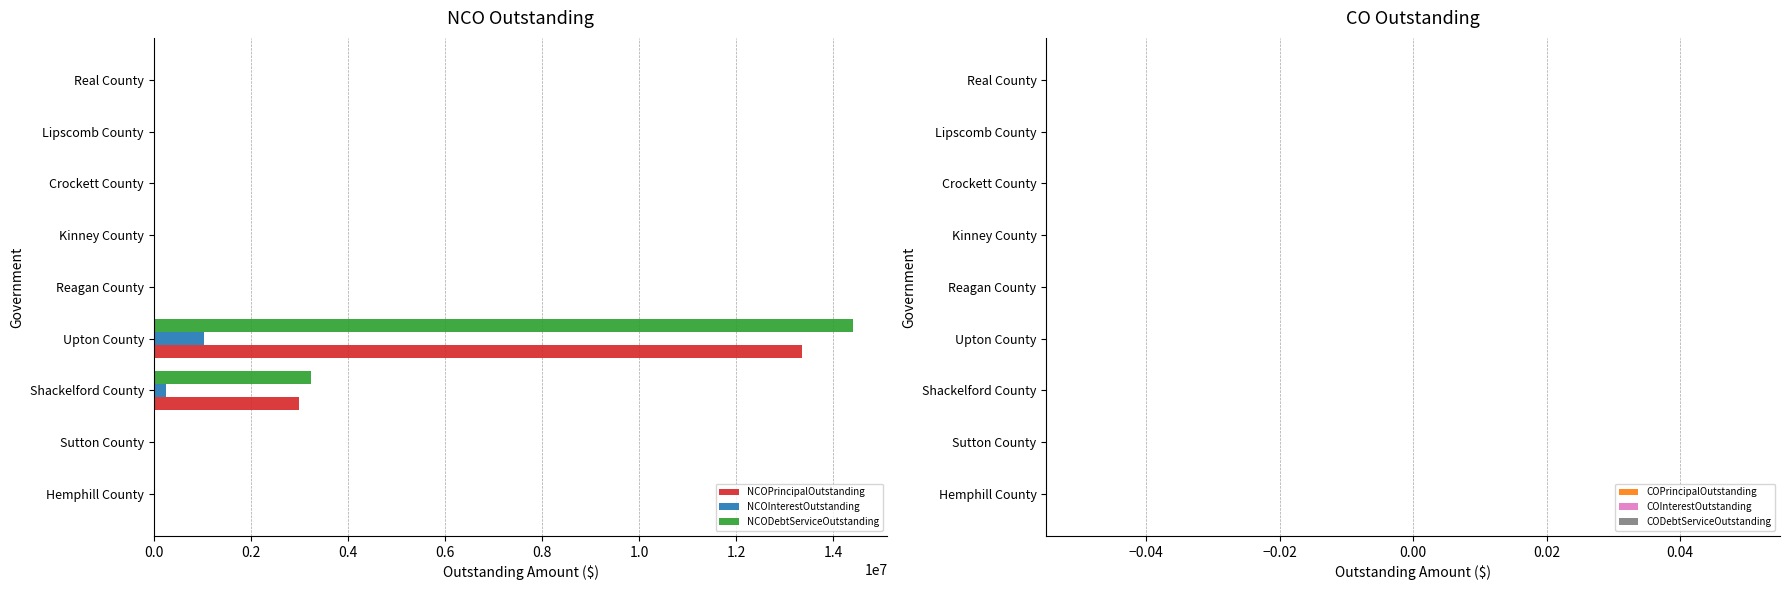

At which category is the sum across all series the highest?

Upton County